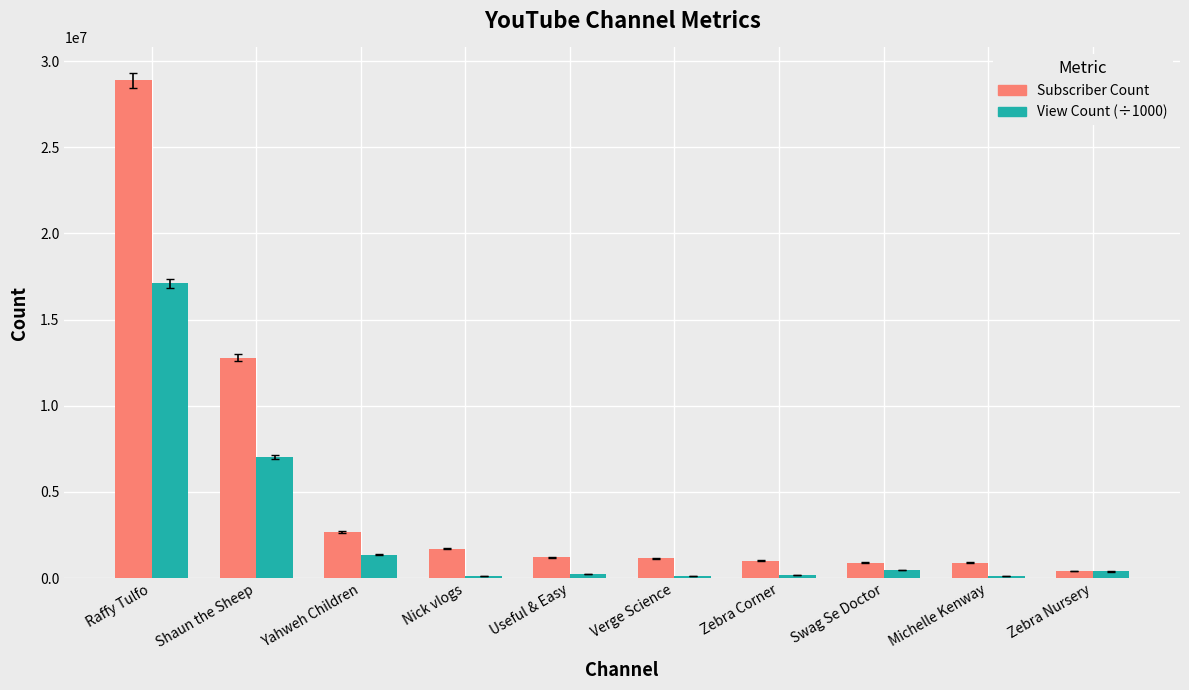

What is the greatest value displayed?

28900000.0